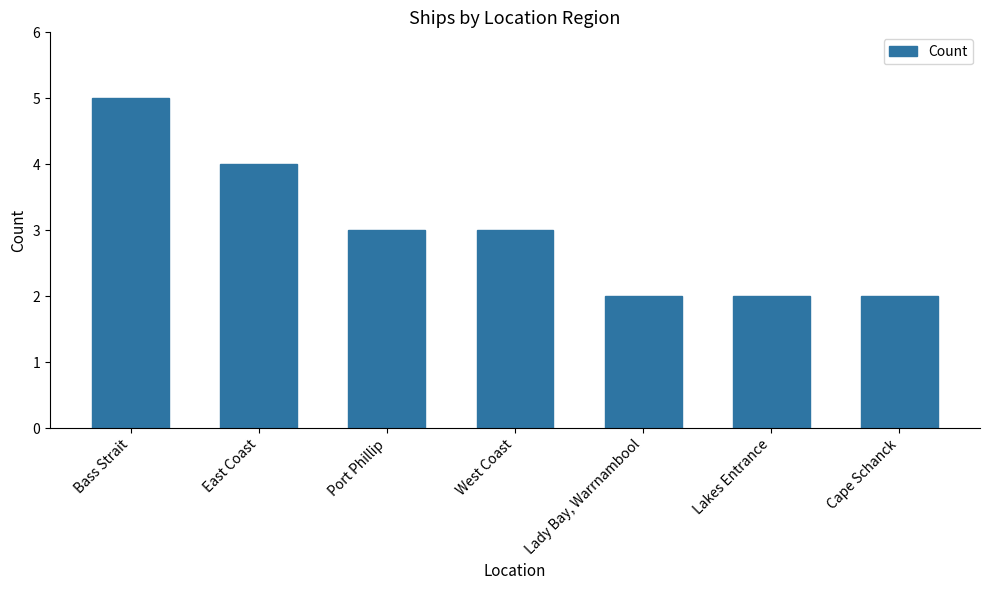

What is the label of the 4th bar from the right?

West Coast